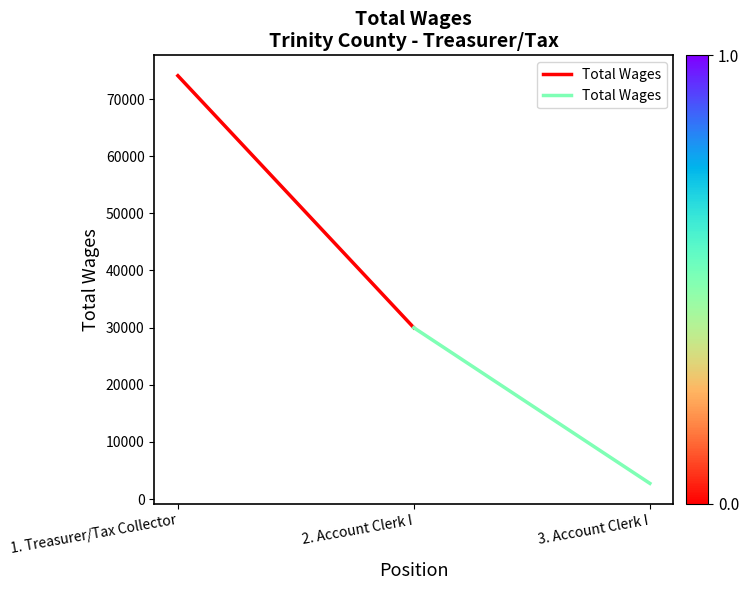

What is the label of the 2nd point from the left?

2. Account Clerk I